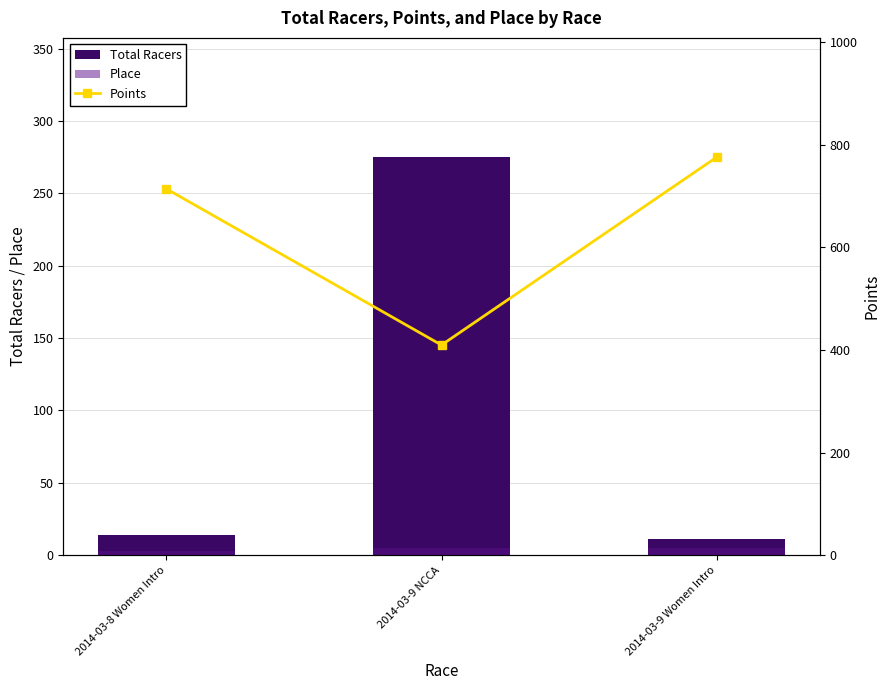

What is the total value across all series at 2014-03-8 Women Intro?

731.3